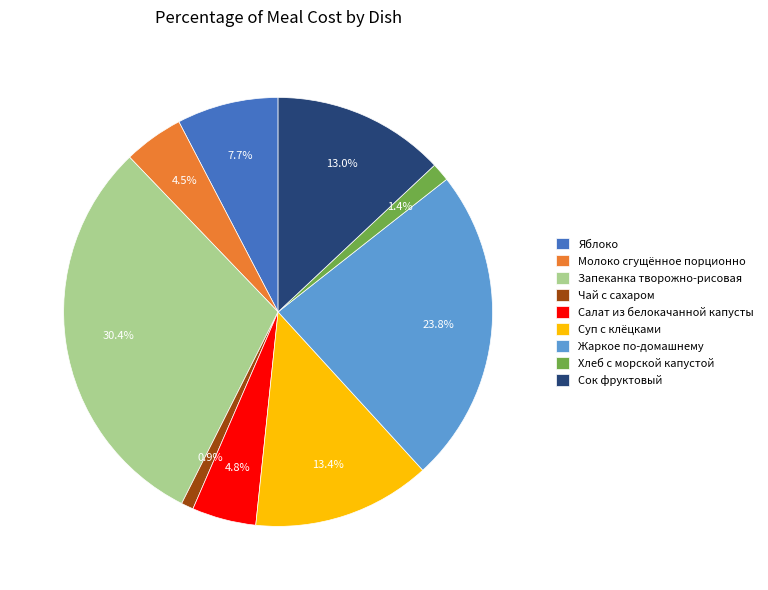

How many slices are in this pie chart?

9